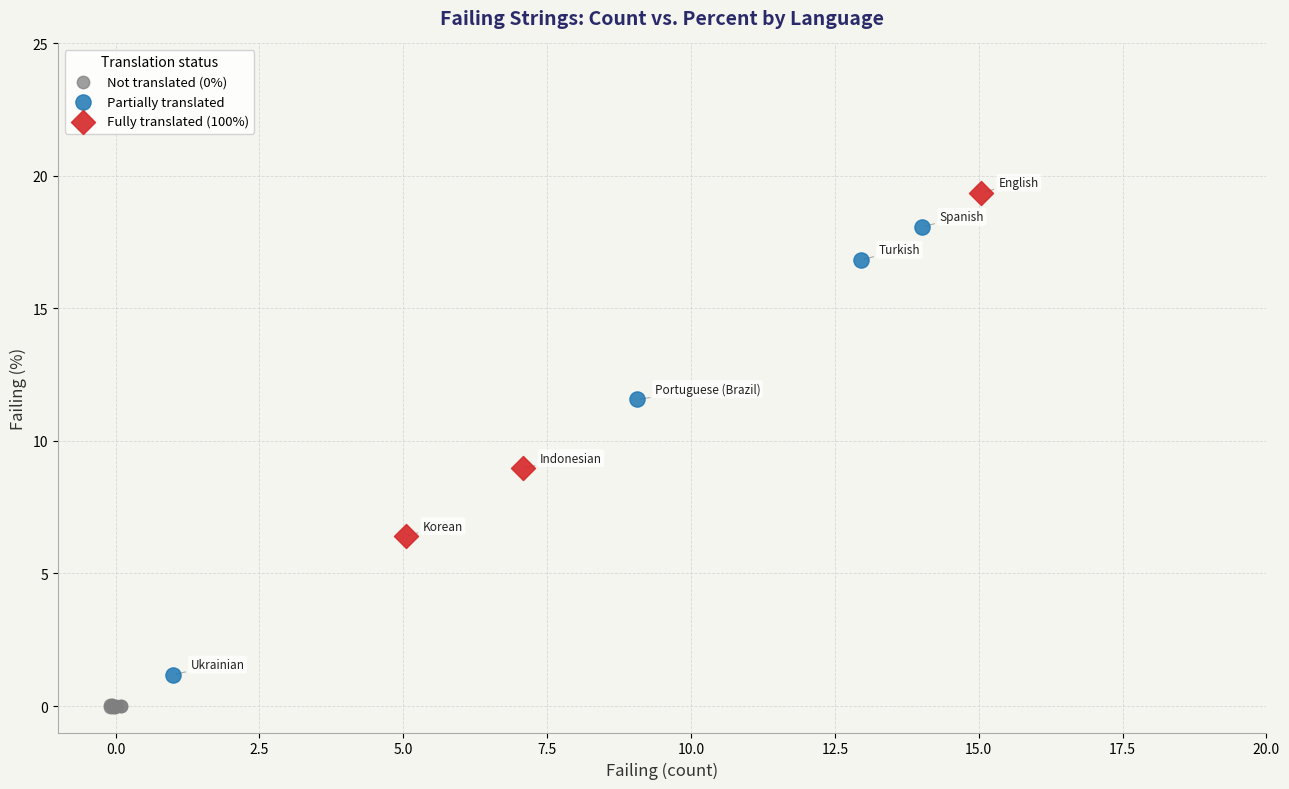

Which series reaches the maximum Y coordinate?

Fully translated (100%)